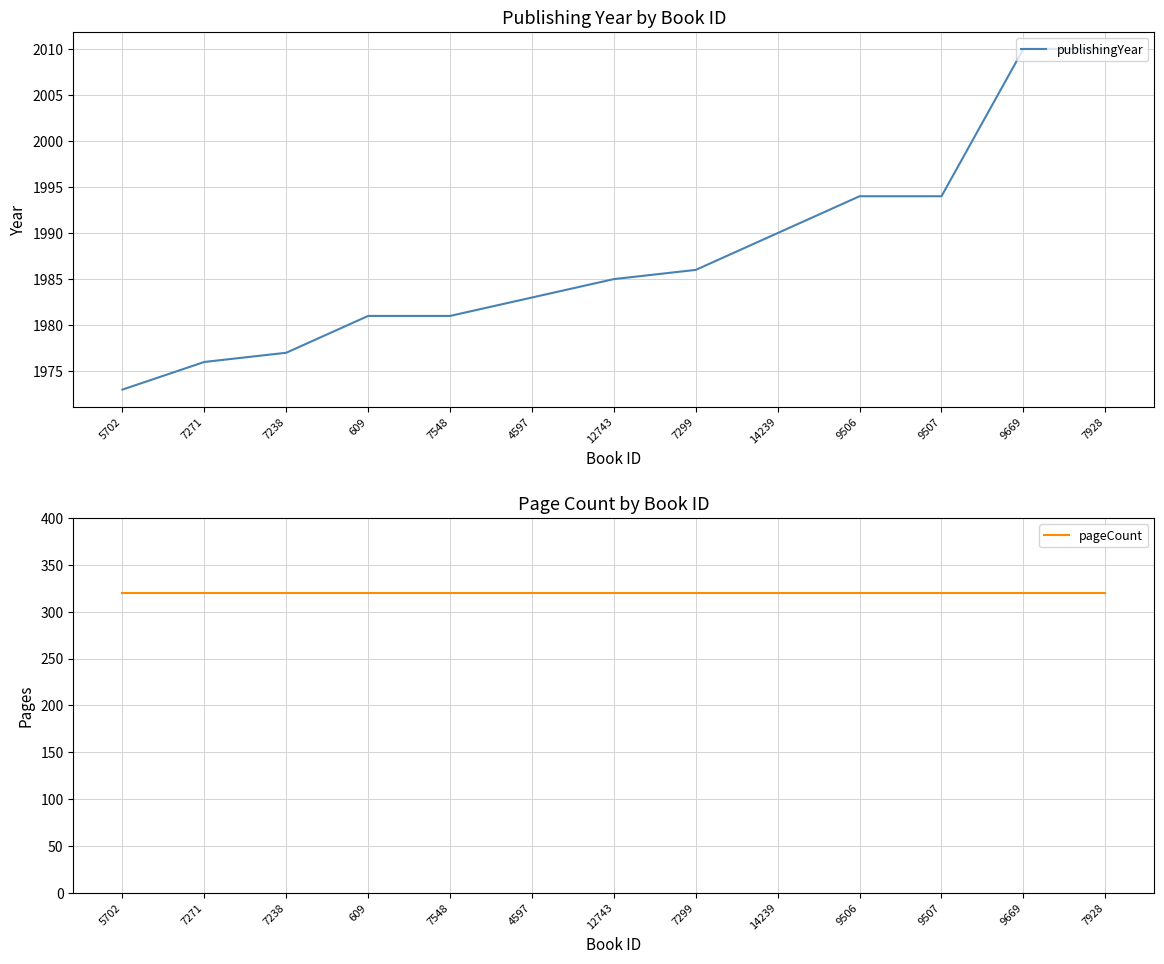

Reading left to right, transcribe all the data shown in this chart.

publishingYear: 1973	1976	1977	1981	1981	1983	1985	1986	1990	1994	1994	2010	2010
pageCount: 320	320	320	320	320	320	320	320	320	320	320	320	320